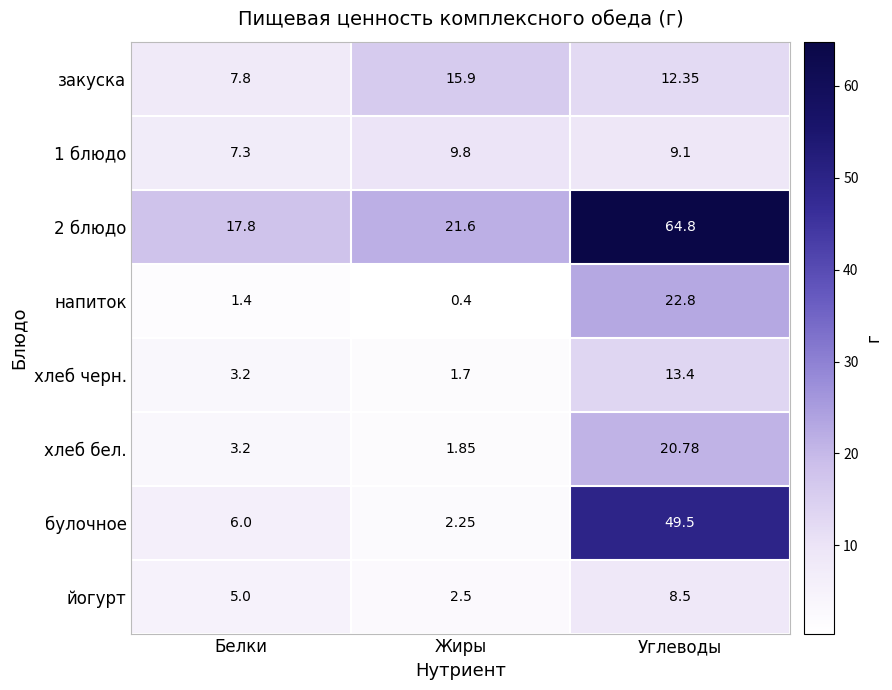

Which series changed the most between Жиры and Углеводы?

булочное